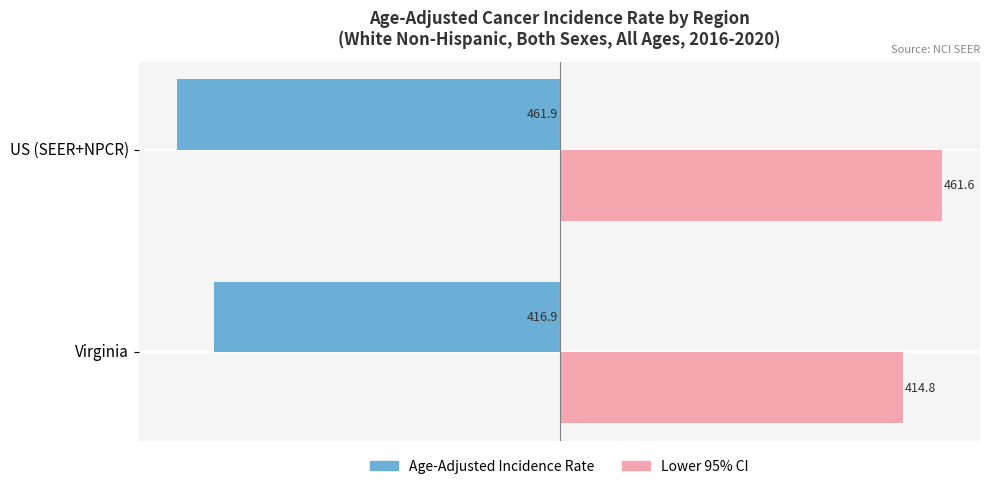

The Age-Adjusted Incidence Rate series shows -461.9 at US (SEER+NPCR). True or false?

True